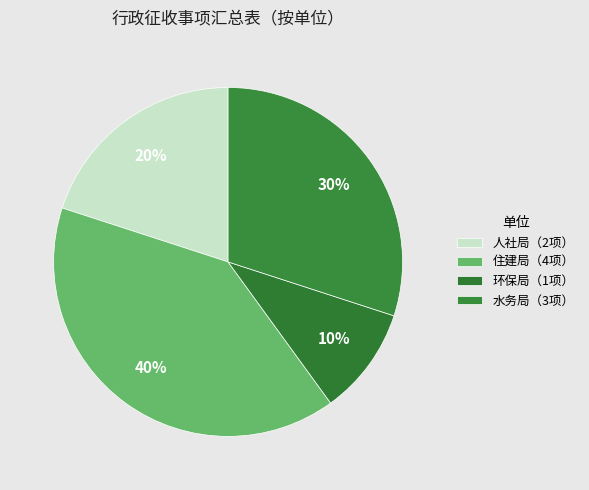

To the nearest percent, what is the difference between the 水务局（3项） and 人社局（2项） slice percentages?

10%